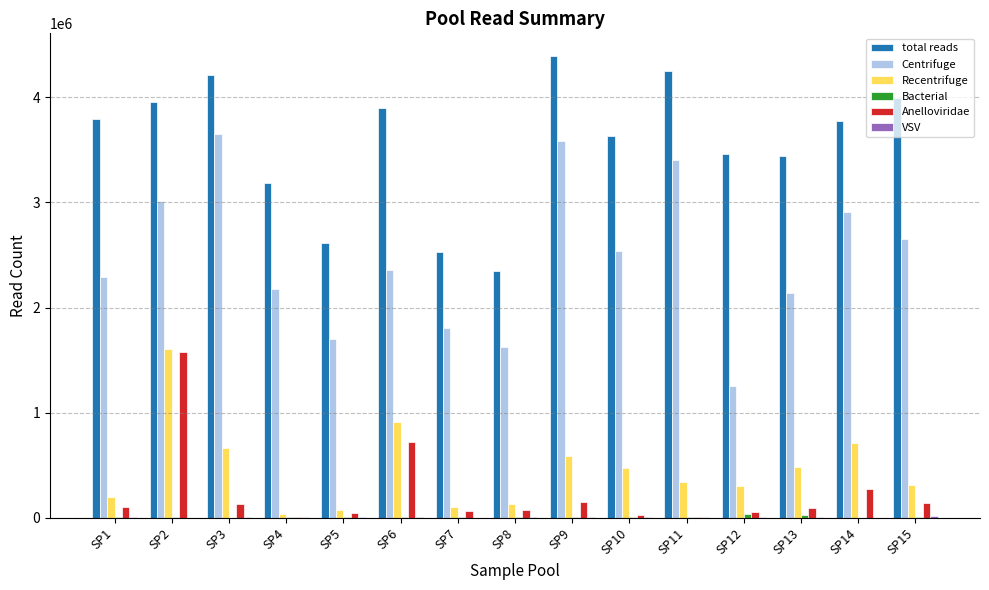

The value of Anelloviridae at SP6 is 262432. True or false?

False